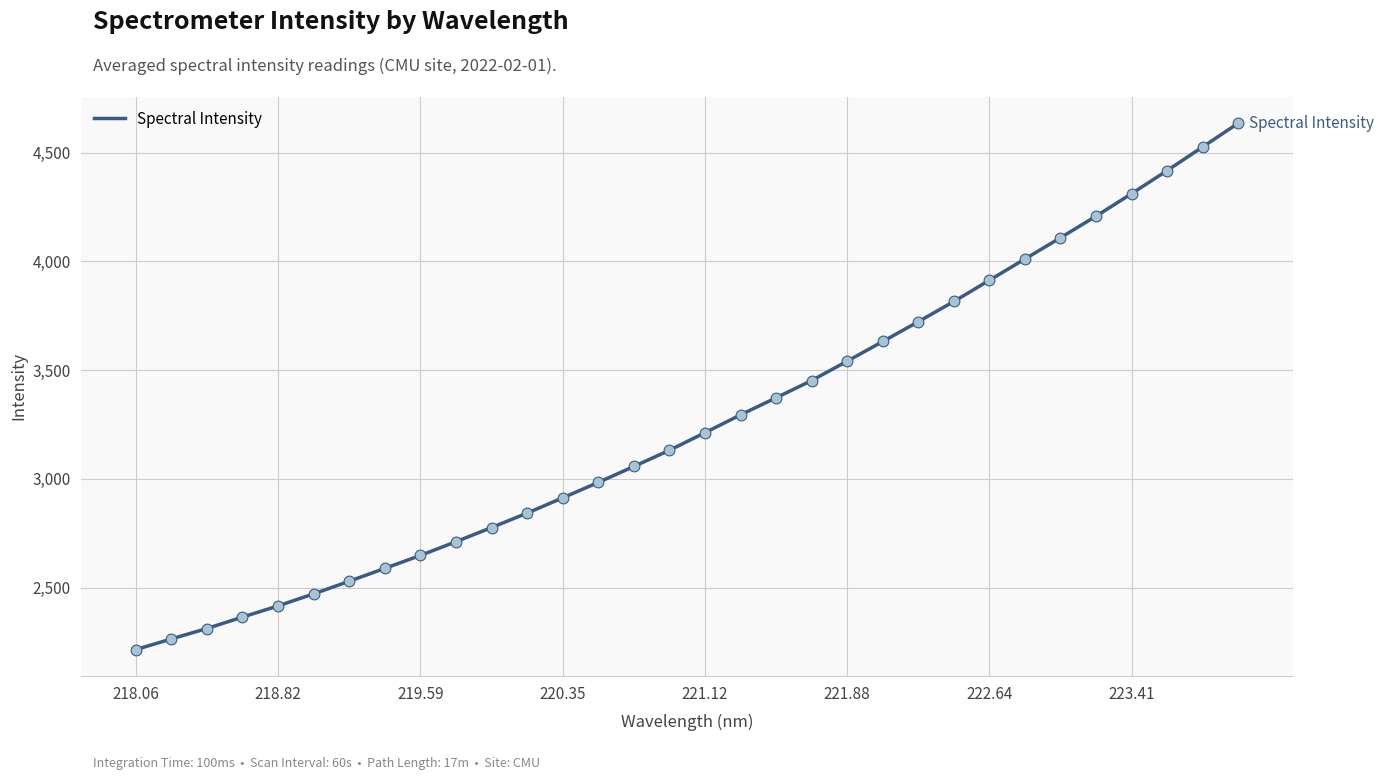

What is the smallest value displayed?

2215.2